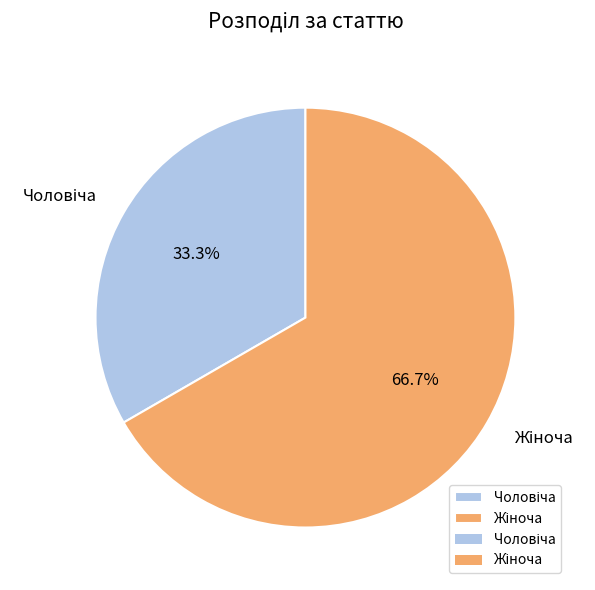

Is there a majority slice in this chart?

Yes